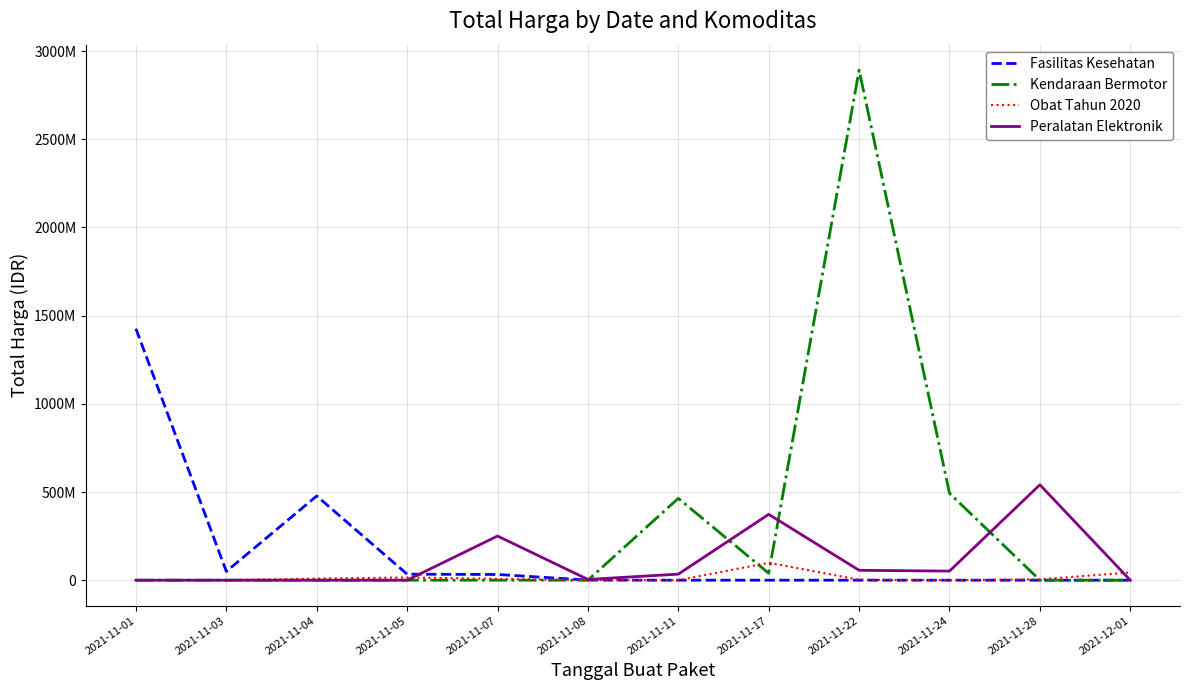

Rank the series at 2021-11-17 from highest to lowest value.

Peralatan Elektronik, Obat Tahun 2020, Kendaraan Bermotor, Fasilitas Kesehatan